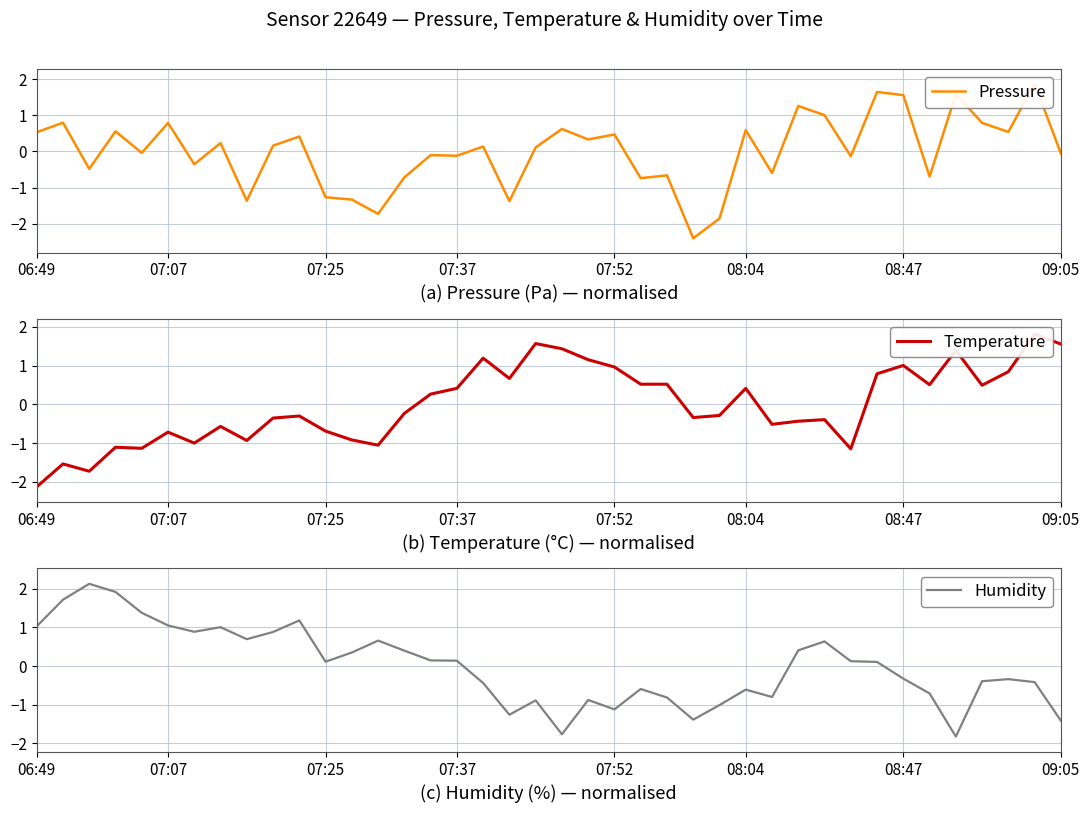

How many interior local valleys does the Pressure series have?

14